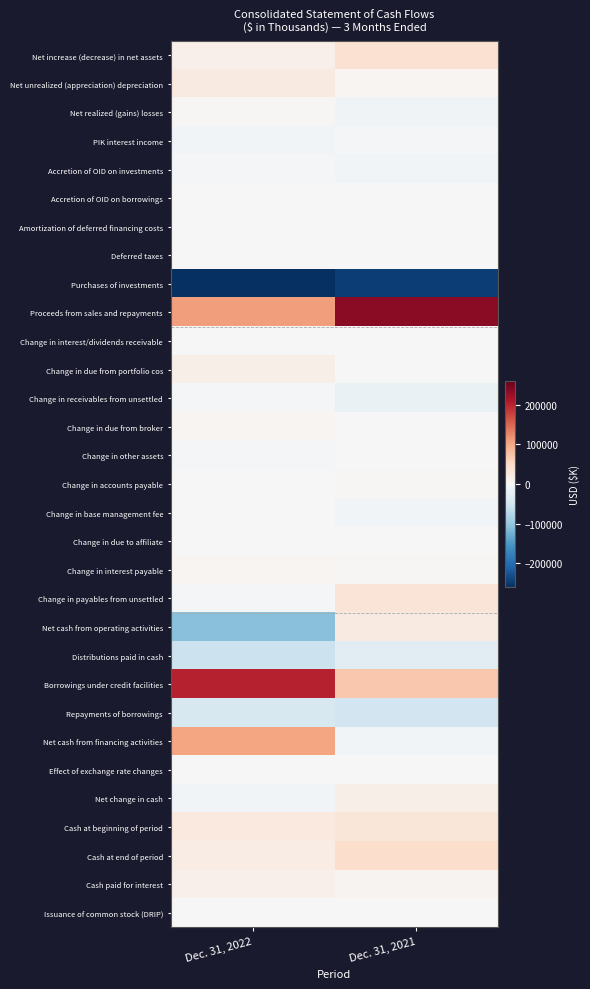

Reading left to right, what are all the values shown in this chart?

Net increase (decrease) in net assets: Dec. 31, 2022=13172	Dec. 31, 2021=39408
Net unrealized (appreciation) depreciation: Dec. 31, 2022=22982	Dec. 31, 2021=4586
Net realized (gains) losses: Dec. 31, 2022=3203	Dec. 31, 2021=-9321
PIK interest income: Dec. 31, 2022=-6130	Dec. 31, 2021=-4663
Accretion of OID on investments: Dec. 31, 2022=-5127	Dec. 31, 2021=-7076
Accretion of OID on borrowings: Dec. 31, 2022=170	Dec. 31, 2021=170
Amortization of deferred financing costs: Dec. 31, 2022=828	Dec. 31, 2021=924
Deferred taxes: Dec. 31, 2022=-35	Dec. 31, 2021=-959
Purchases of investments: Dec. 31, 2022=-261404	Dec. 31, 2021=-246623
Proceeds from sales and repayments: Dec. 31, 2022=108831	Dec. 31, 2021=235020
Change in interest/dividends receivable: Dec. 31, 2022=-1842	Dec. 31, 2021=1796
Change in due from portfolio cos: Dec. 31, 2022=16314	Dec. 31, 2021=-803
Change in receivables from unsettled: Dec. 31, 2022=-3966	Dec. 31, 2021=-17673
Change in due from broker: Dec. 31, 2022=5770	Dec. 31, 2021=-1810
Change in other assets: Dec. 31, 2022=-2546	Dec. 31, 2021=-564
Change in accounts payable: Dec. 31, 2022=-554	Dec. 31, 2021=3145
Change in base management fee: Dec. 31, 2022=931	Dec. 31, 2021=-6459
Change in due to affiliate: Dec. 31, 2022=80	Dec. 31, 2021=-854
Change in interest payable: Dec. 31, 2022=5432	Dec. 31, 2021=2101
Change in payables from unsettled: Dec. 31, 2022=-6007	Dec. 31, 2021=32717
Net cash from operating activities: Dec. 31, 2022=-109898	Dec. 31, 2021=23185
Distributions paid in cash: Dec. 31, 2022=-56746	Dec. 31, 2021=-27170
Borrowings under credit facilities: Dec. 31, 2022=202000	Dec. 31, 2021=70000
Repayments of borrowings: Dec. 31, 2022=-42000	Dec. 31, 2021=-50000
Net cash from financing activities: Dec. 31, 2022=103254	Dec. 31, 2021=-7504
Effect of exchange rate changes: Dec. 31, 2022=-475	Dec. 31, 2021=-1259
Net change in cash: Dec. 31, 2022=-7119	Dec. 31, 2021=14422
Cash at beginning of period: Dec. 31, 2022=26364	Dec. 31, 2021=31635
Cash at end of period: Dec. 31, 2022=19245	Dec. 31, 2021=46057
Cash paid for interest: Dec. 31, 2022=14289	Dec. 31, 2021=6205
Issuance of common stock (DRIP): Dec. 31, 2022=1933	Dec. 31, 2021=786